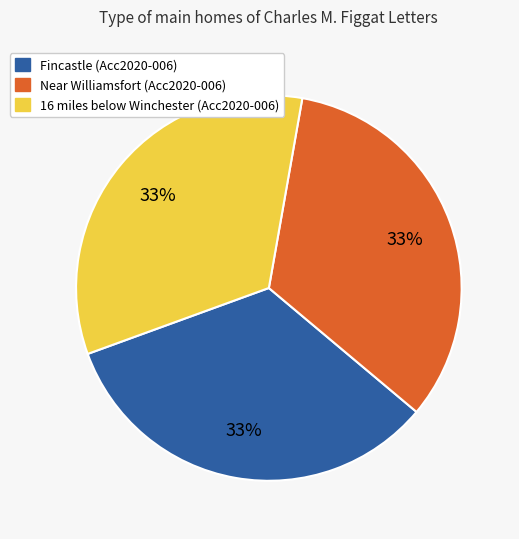

Do 16 miles below Winchester (Acc2020-006) and Fincastle (Acc2020-006) together represent more than half of the pie?

Yes